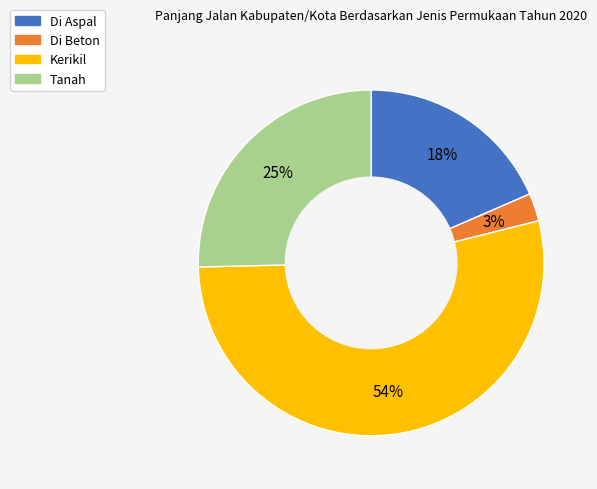

Which has a higher value, Kerikil or Tanah?

Kerikil